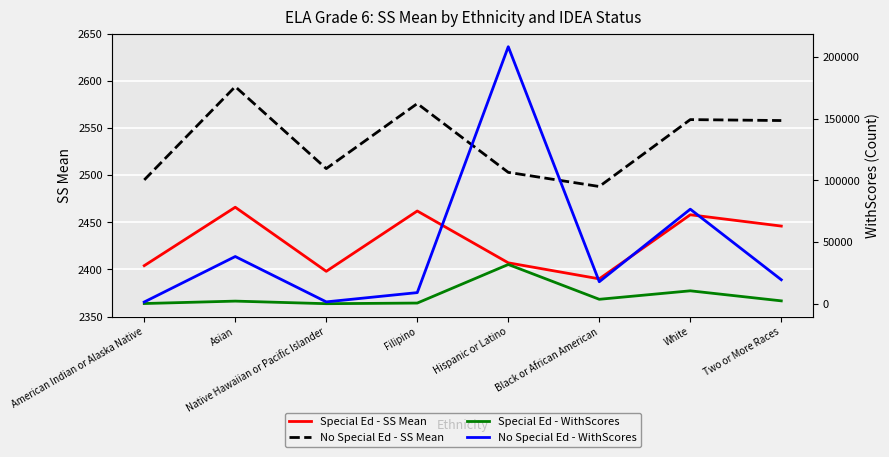

The value of No Special Ed - WithScores at Native Hawaiian or Pacific Islander is 1638. True or false?

True